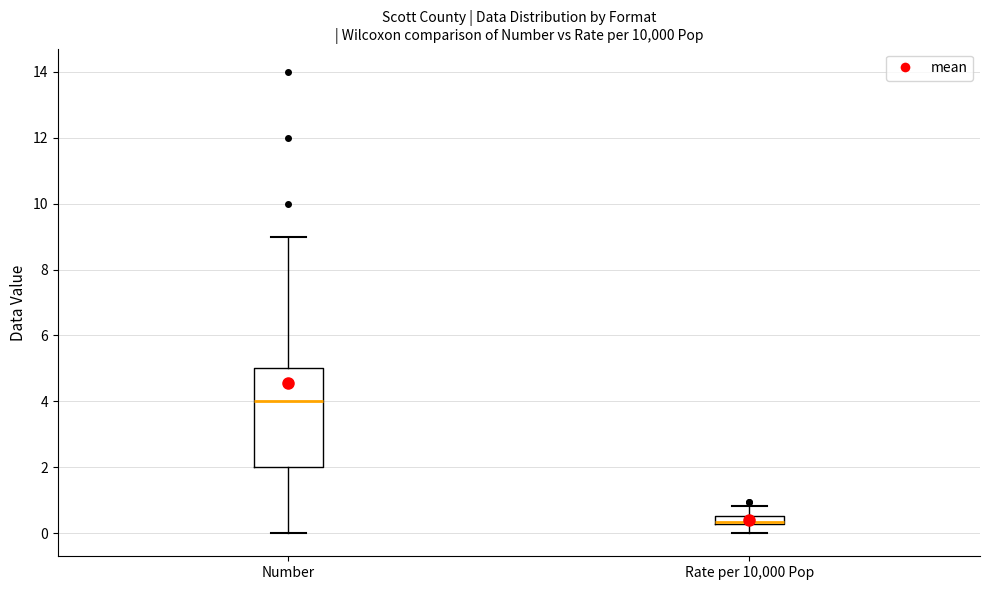

Which box is the tallest, from its lower edge to its upper edge?

Number